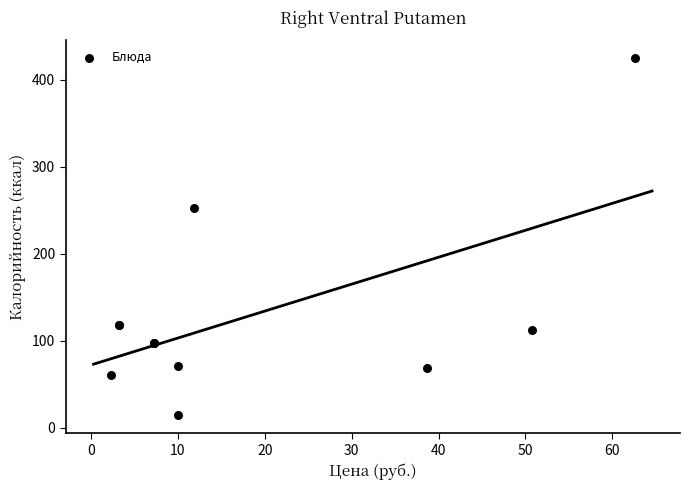

What Y value in the scatter plot is closest to 219?

253.1